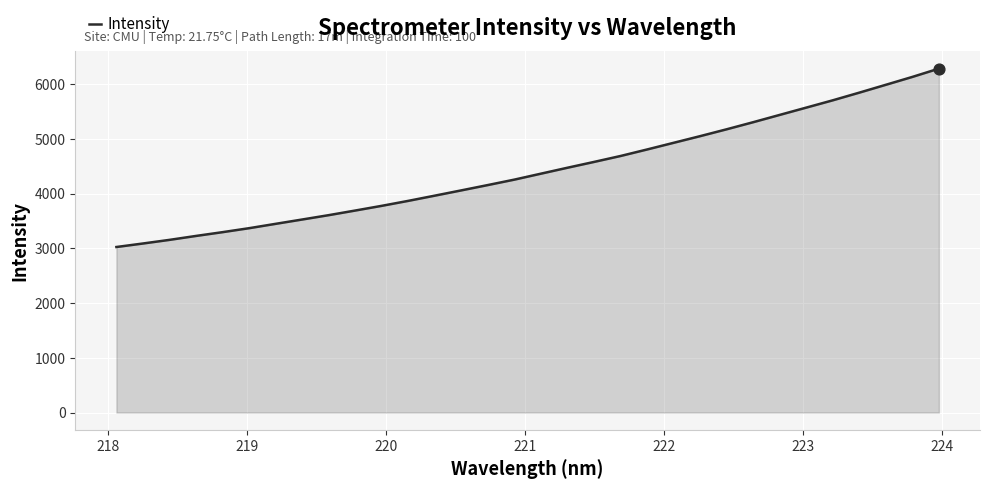

What is the difference between the maximum and minimum values?

3261.0